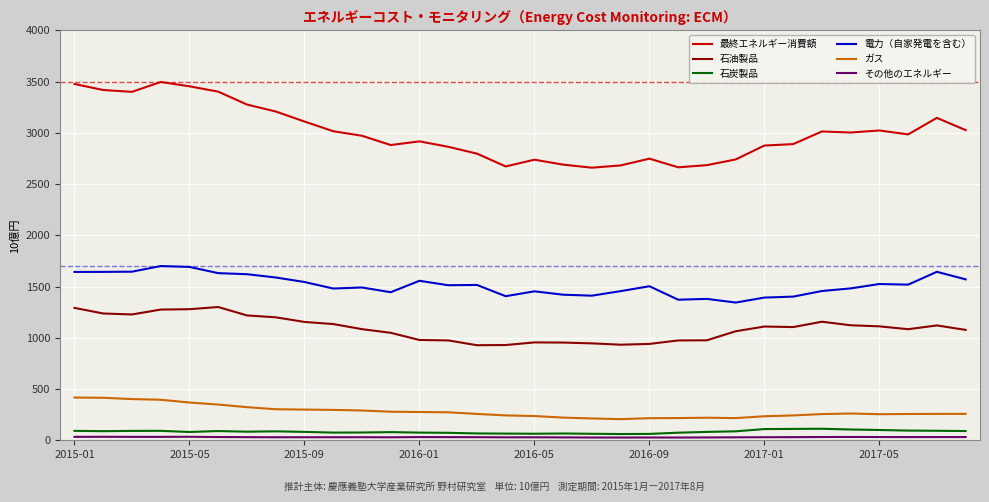

Which series has the widest spread of values?

最終エネルギー消費額